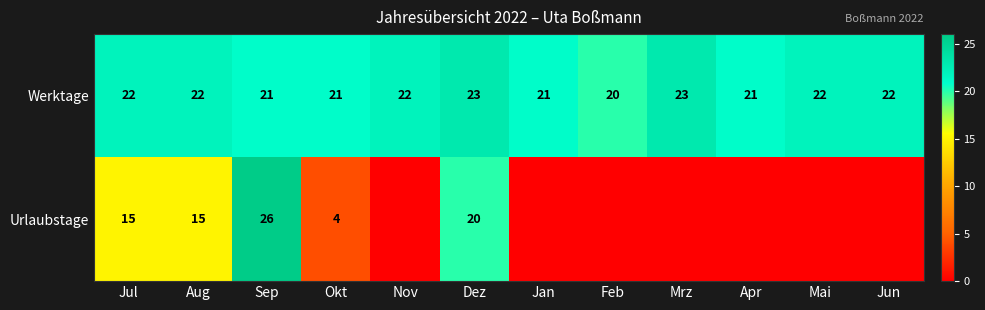

At Okt, list the series in order from smallest to largest.

Urlaubstage, Werktage